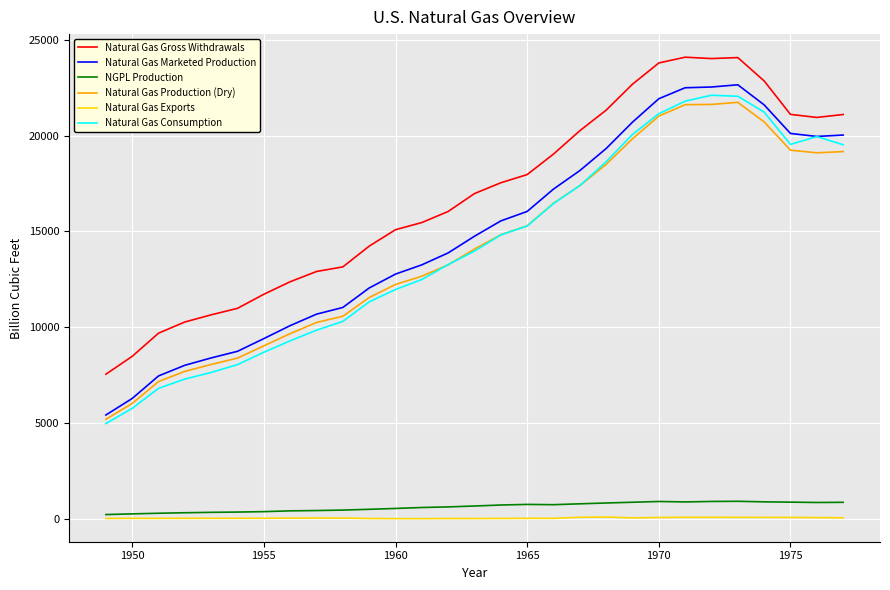

Which series has the largest total across all categories?

Natural Gas Gross Withdrawals